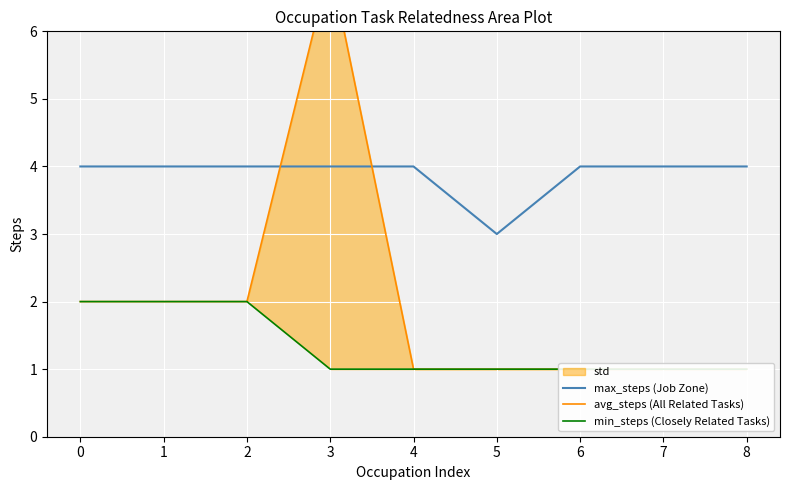

List the series in order of their peak value, highest first.

avg_steps (All Related Tasks), max_steps (Job Zone), min_steps (Closely Related Tasks)